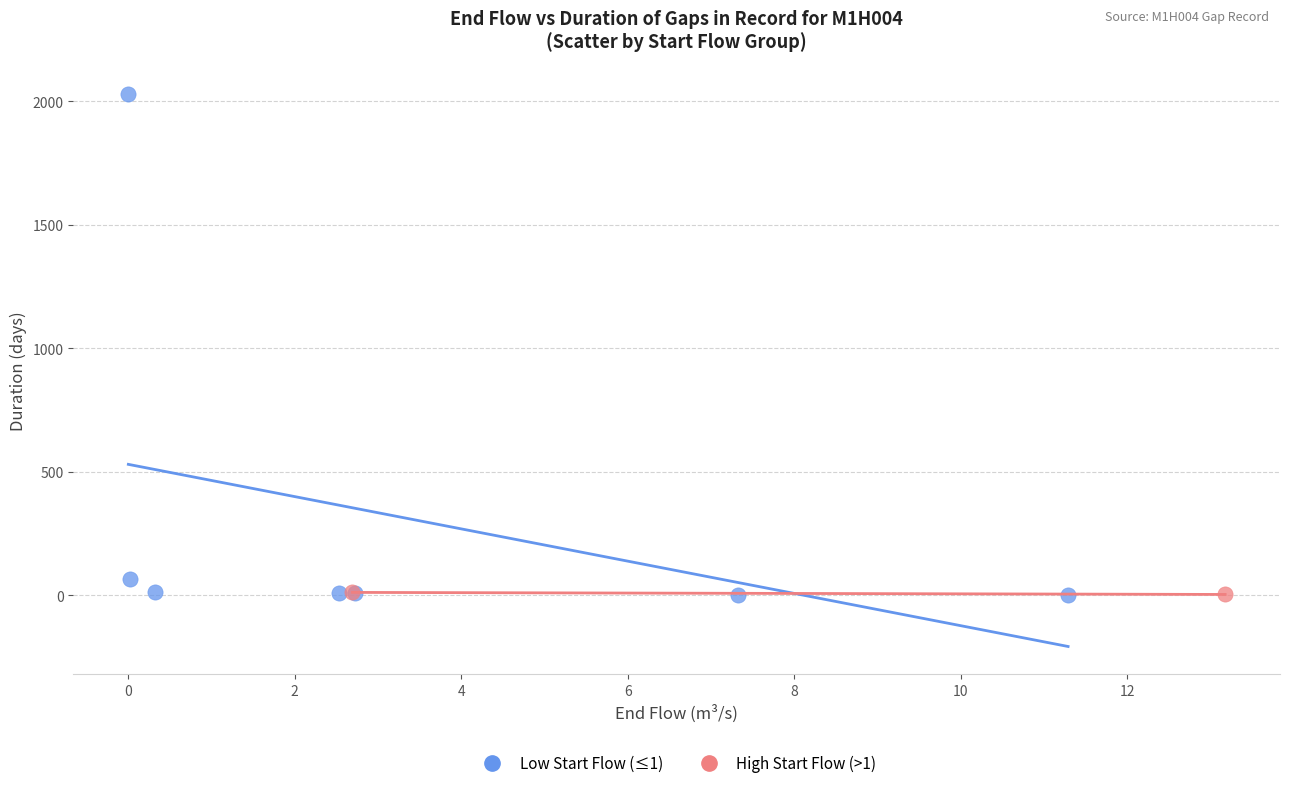

Which series has the widest spread of Y values?

Low Start Flow (≤1)